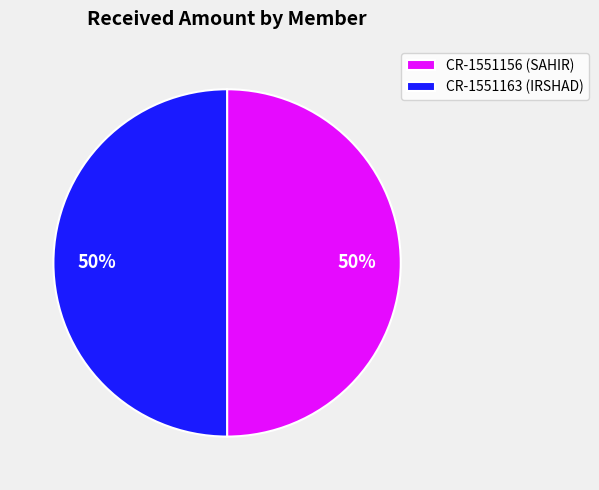

To the nearest percent, what percentage of the pie is CR-1551156 (SAHIR)?

50%